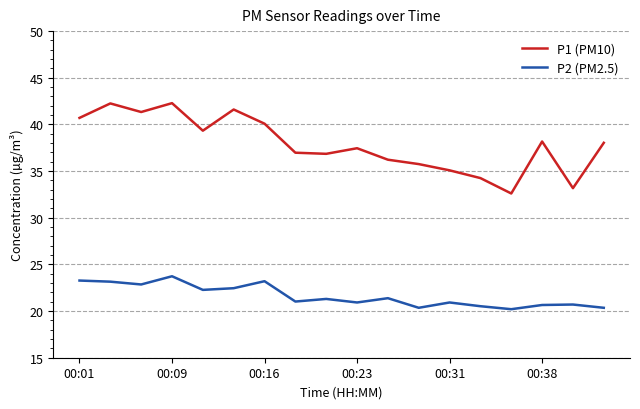

At how many categories does at least one series exceed 31?

18